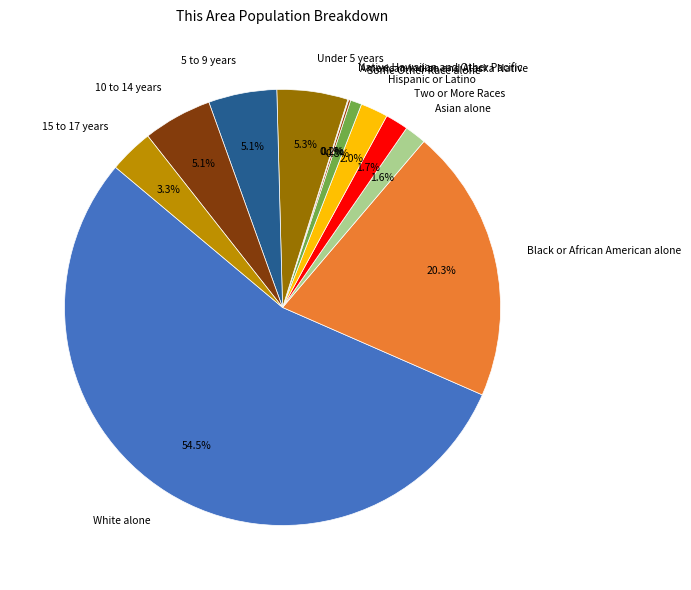

To the nearest percent, what is the average slice percentage?

8%